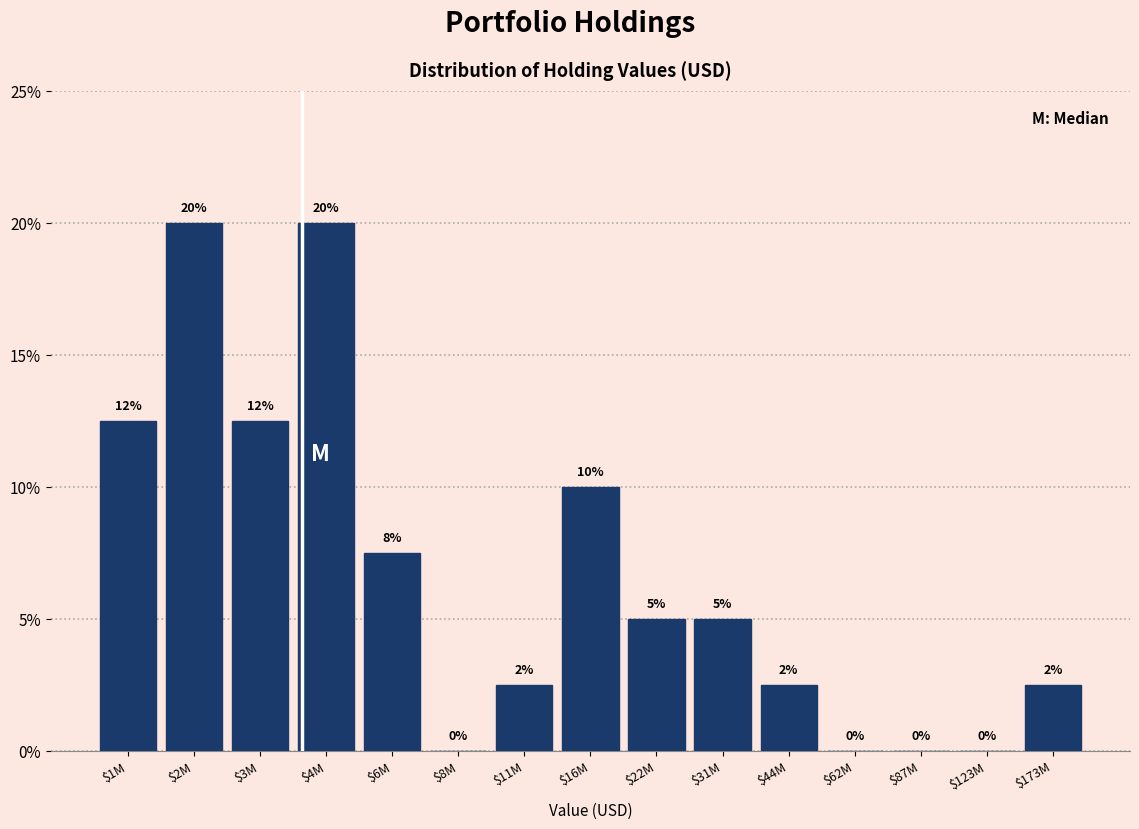

True or false: the data shows 2.6 at $22M.

False